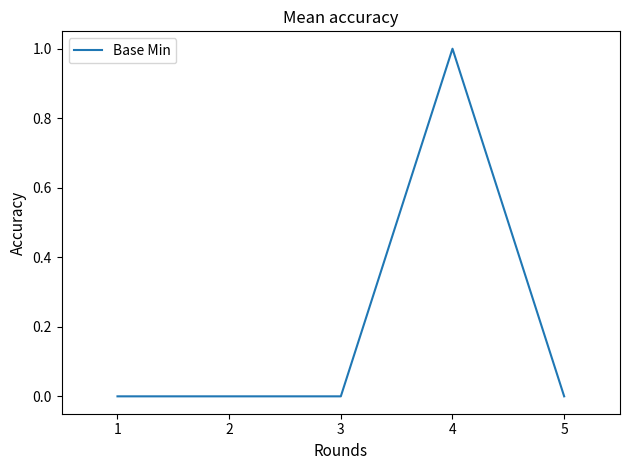

Reading left to right, list all the values displayed in this chart.

0	0	0	1	0